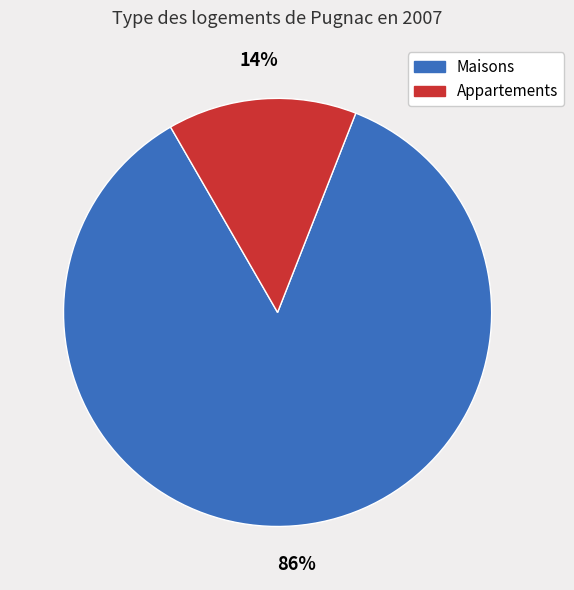

To the nearest percent, what is the average slice percentage?

50%